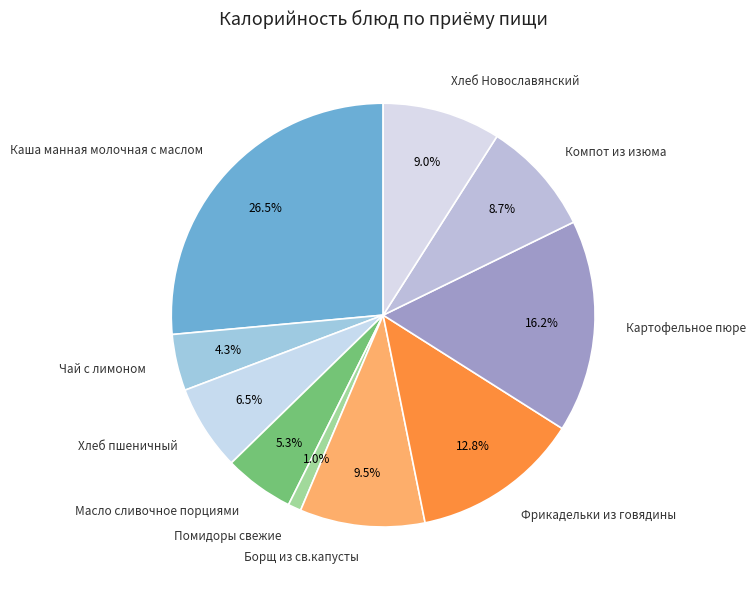

Count the number of slices in the pie.

10